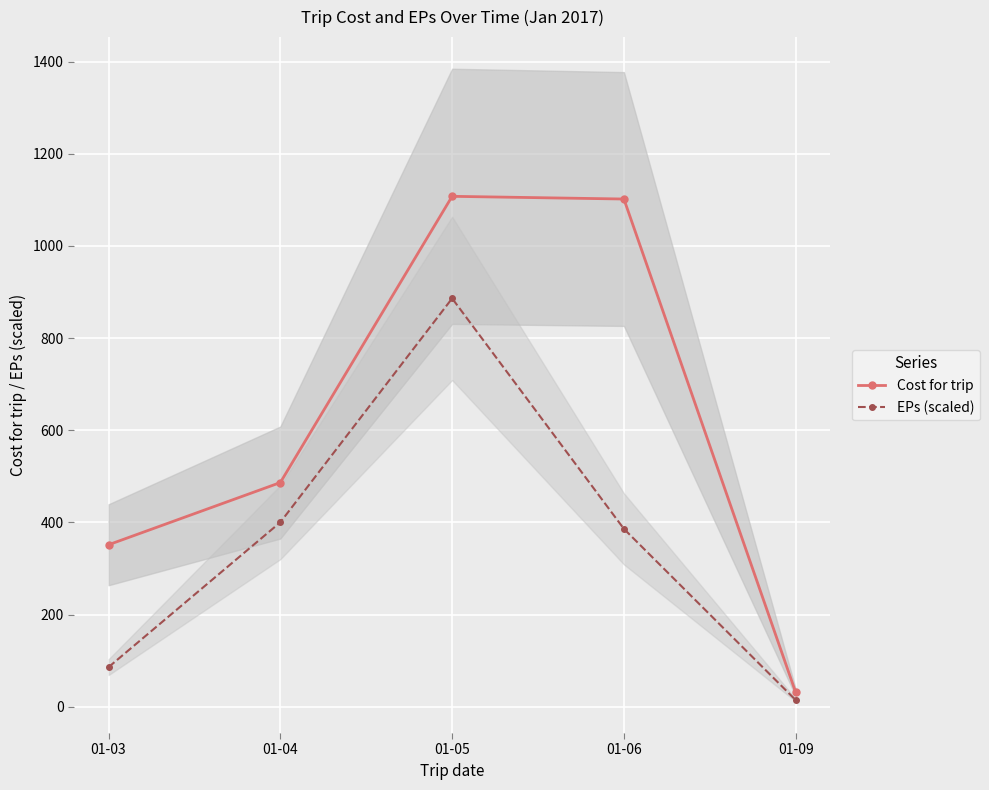

Which series has the widest spread of values?

Cost for trip